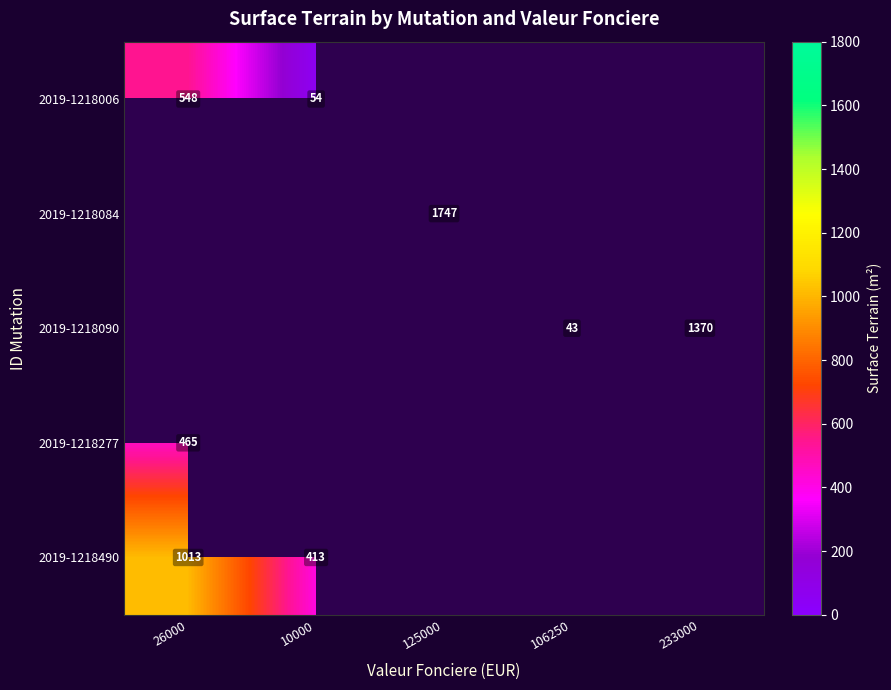

True or false: 2019-1218006 has a value of 54 at 10000.

True